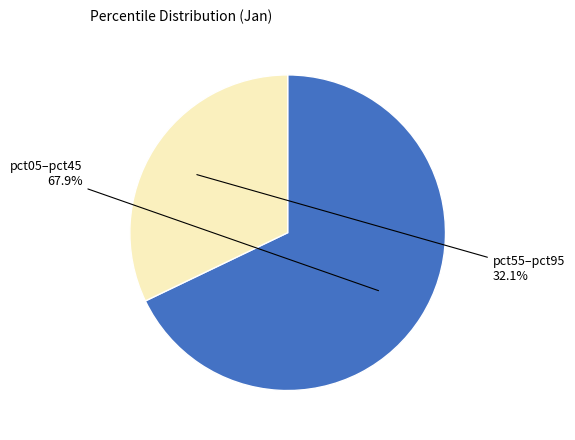

Is there a majority slice in this chart?

Yes